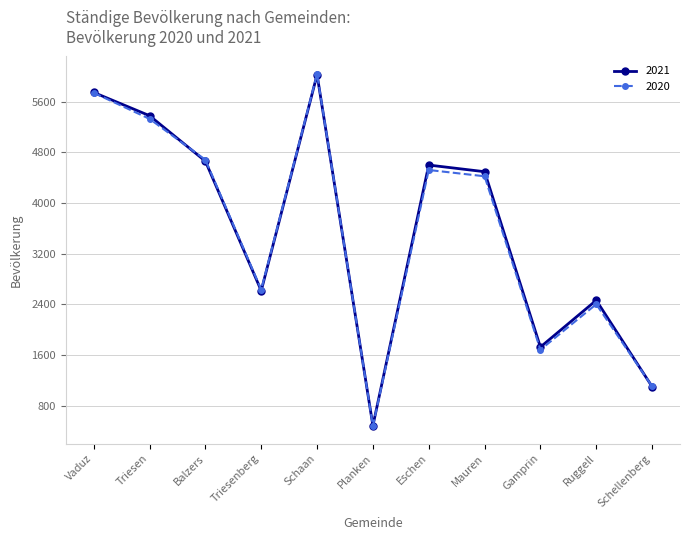

Which series changed the most between Triesenberg and Eschen?

2021